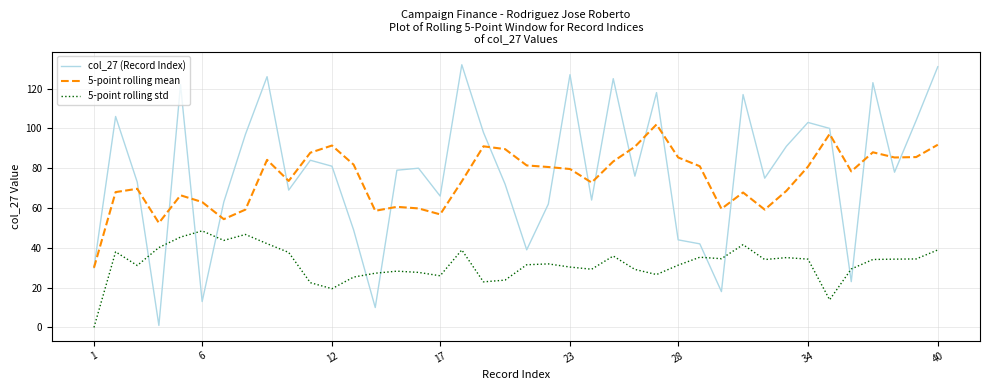

What is the maximum value shown in the chart?

132.0